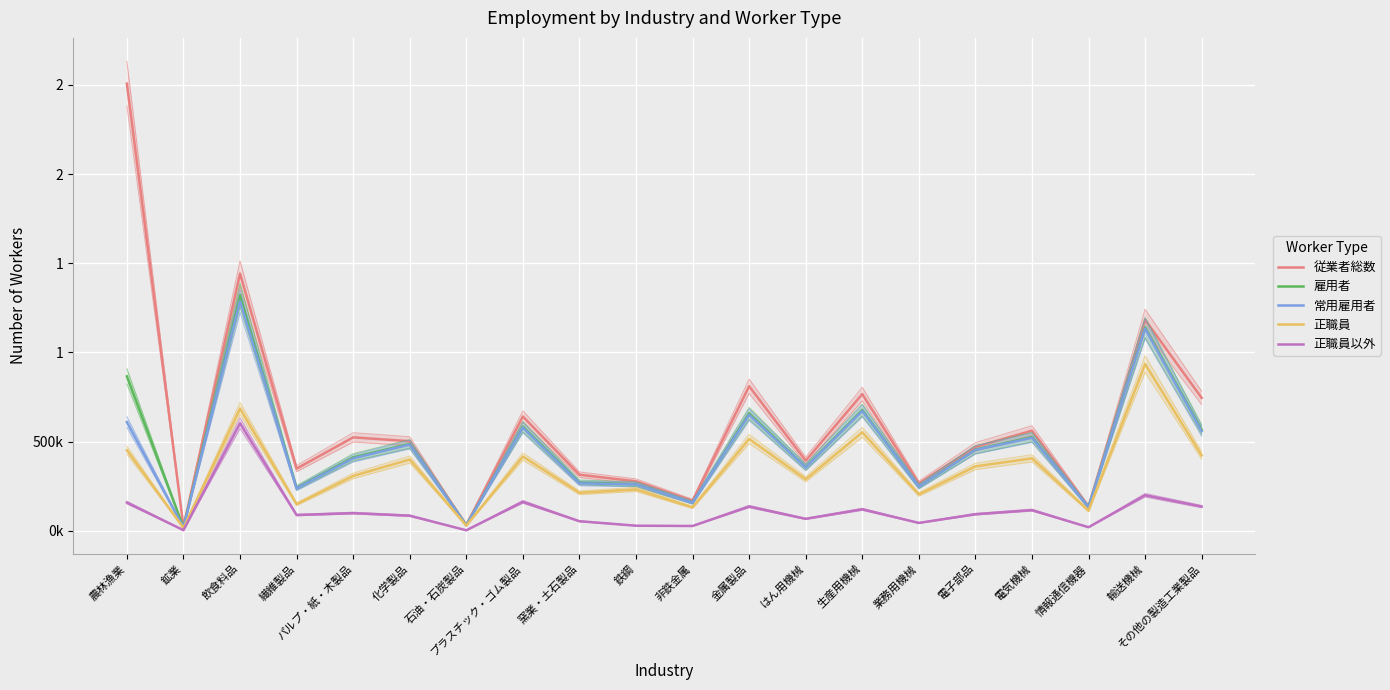

What is the label of the 8th point from the left?

プラスチック・ゴム製品